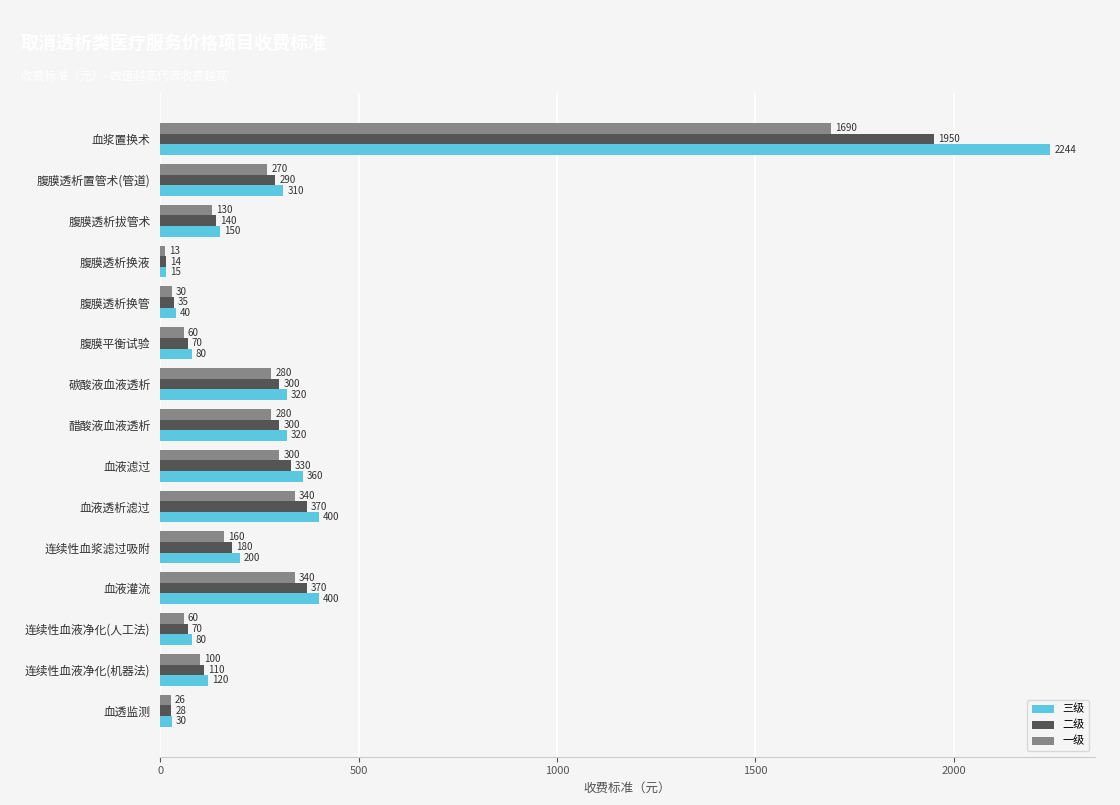

Read the 一级 value at 腹膜透析换液, to the nearest 10.

10